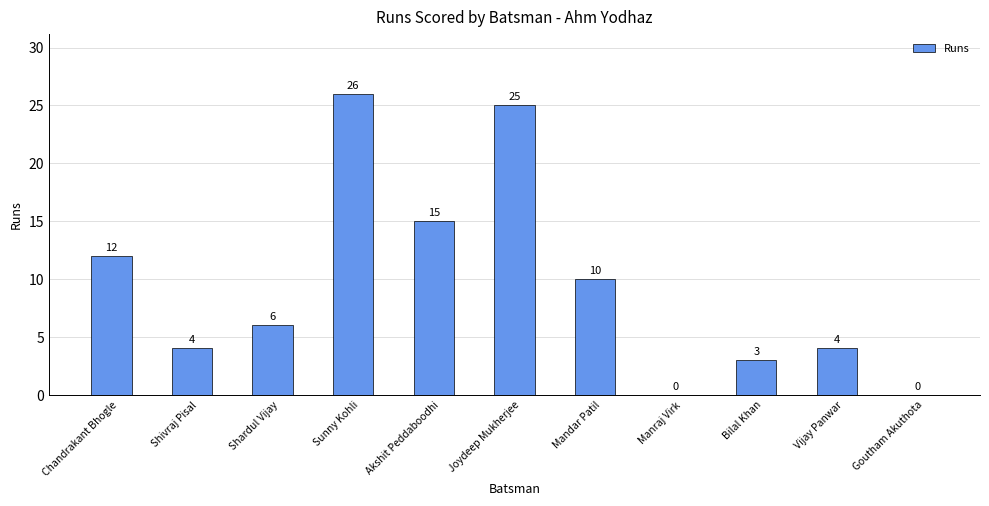

Between Joydeep Mukherjee and Akshit Peddaboodhi, which is larger?

Joydeep Mukherjee